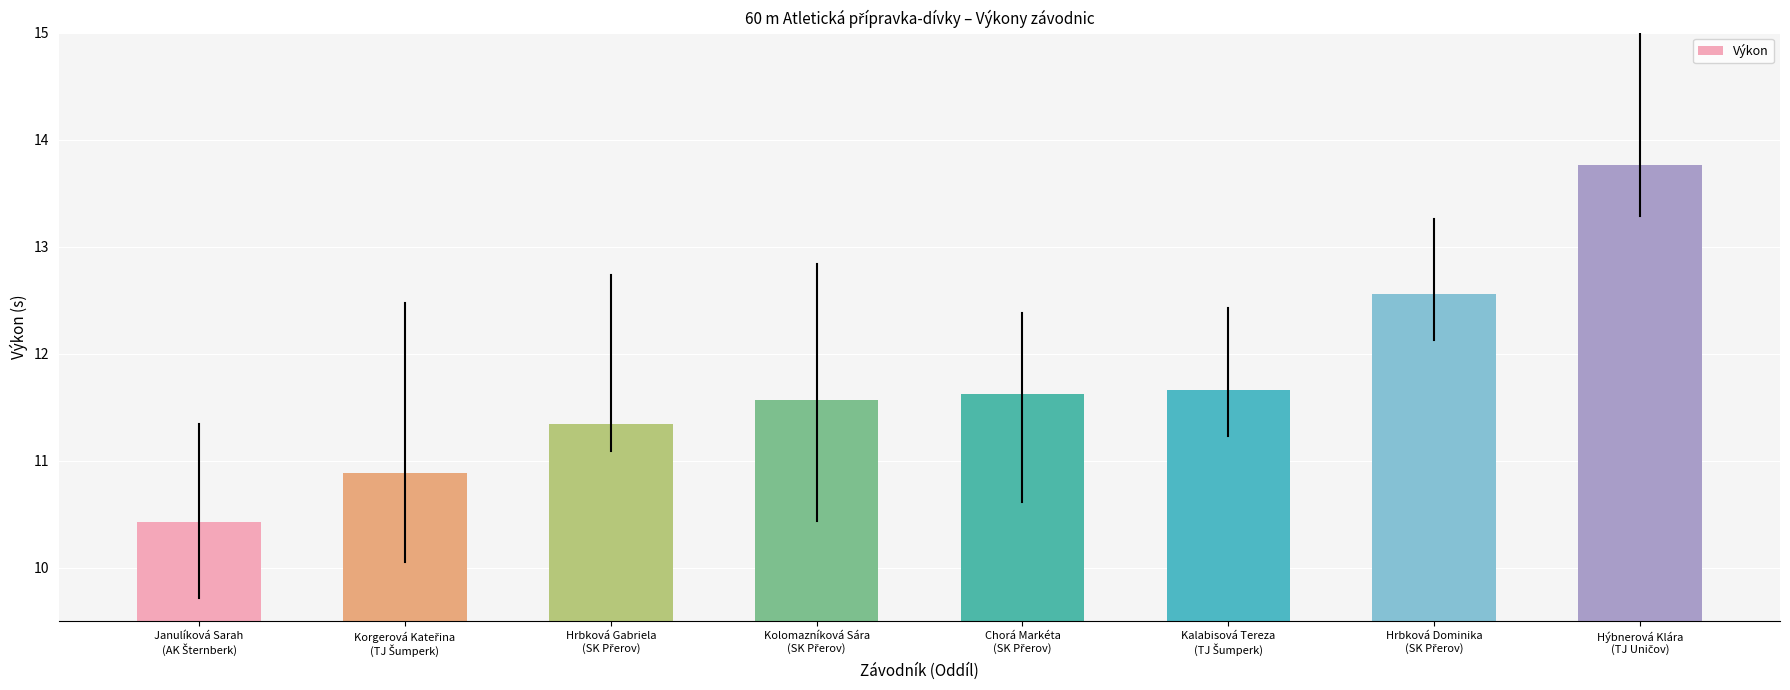

What is the smallest value displayed?

10.4